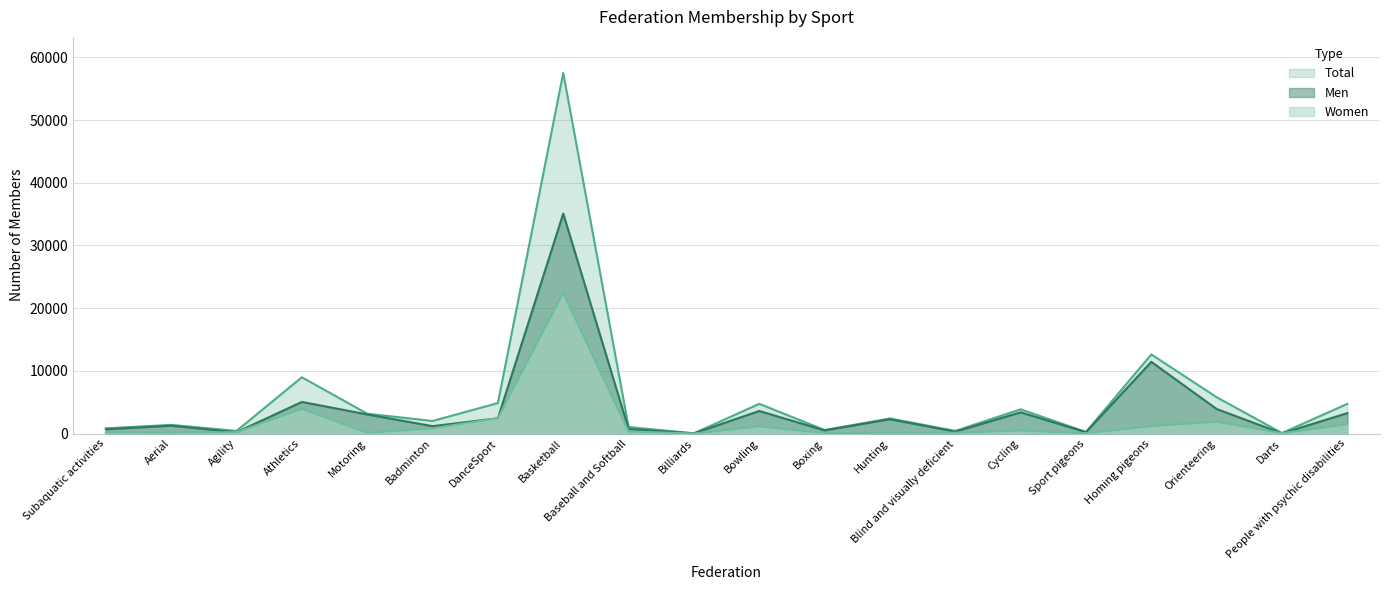

Where is the first local maximum for Women?

Athletics